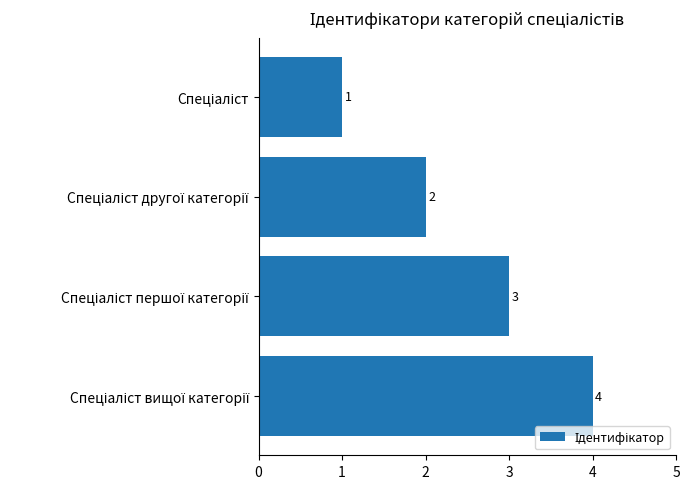

What is the sum of all values?

10